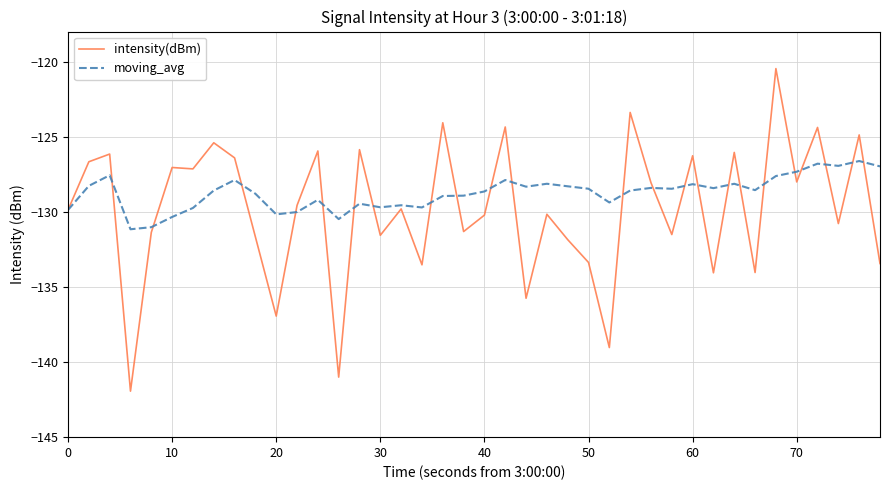

List the series in order of their peak value, lowest first.

moving_avg, intensity(dBm)